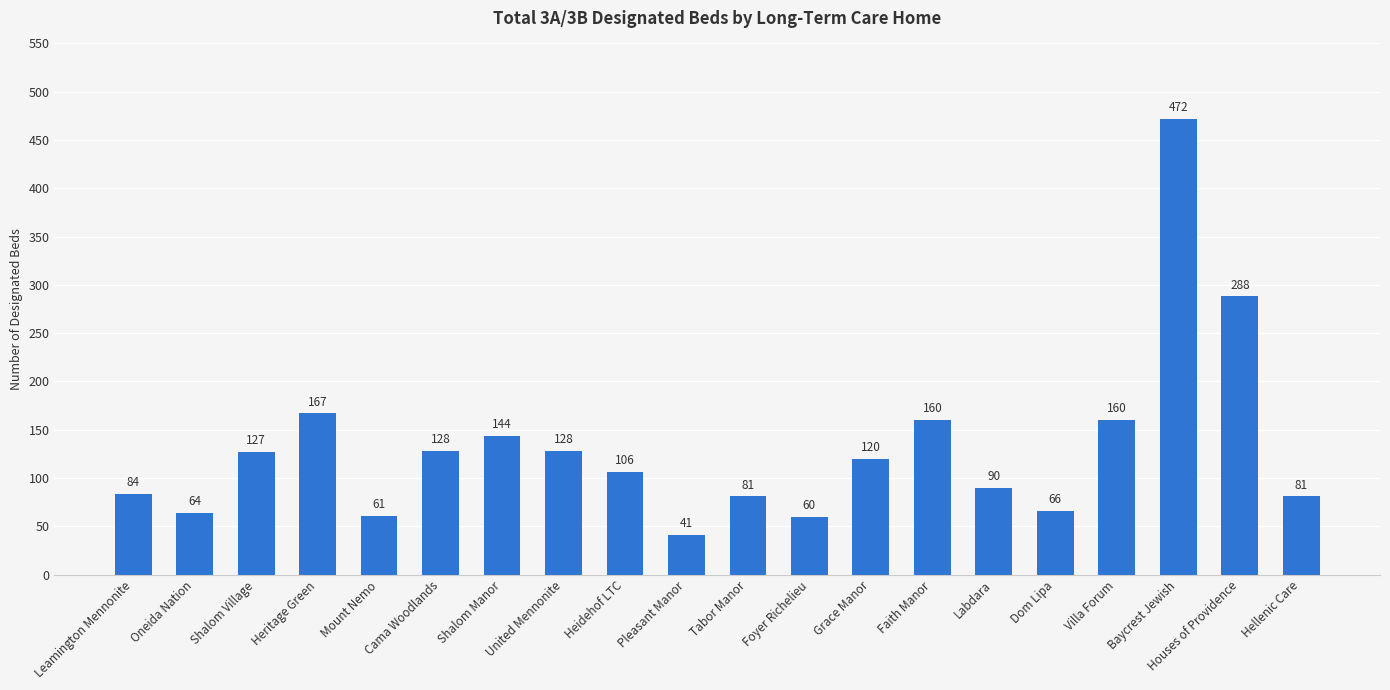

Which has a higher value, Oneida Nation or Hellenic Care?

Hellenic Care